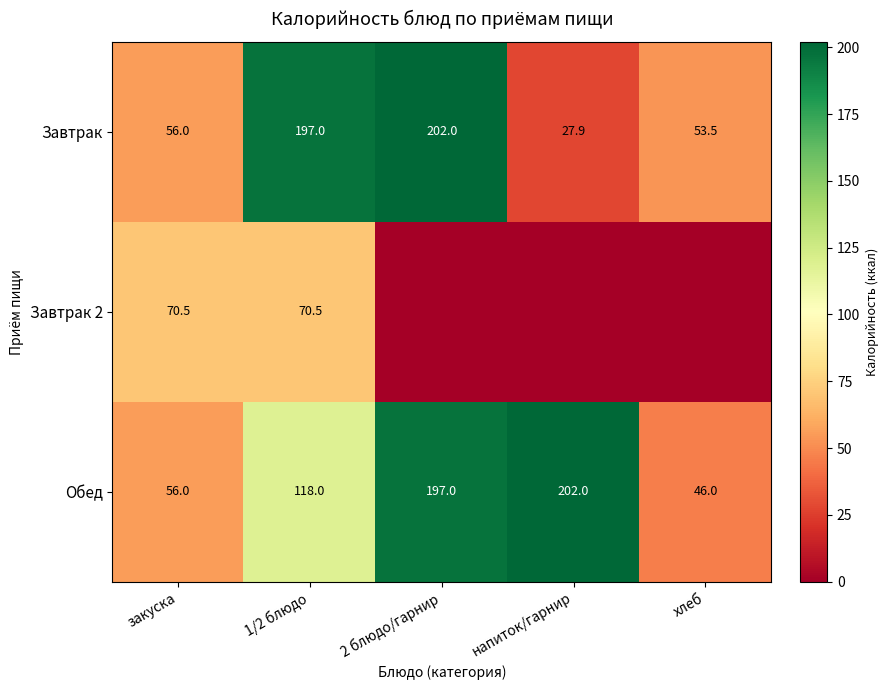

At which category does the chart reach its minimum across all series?

2 блюдо/гарнир